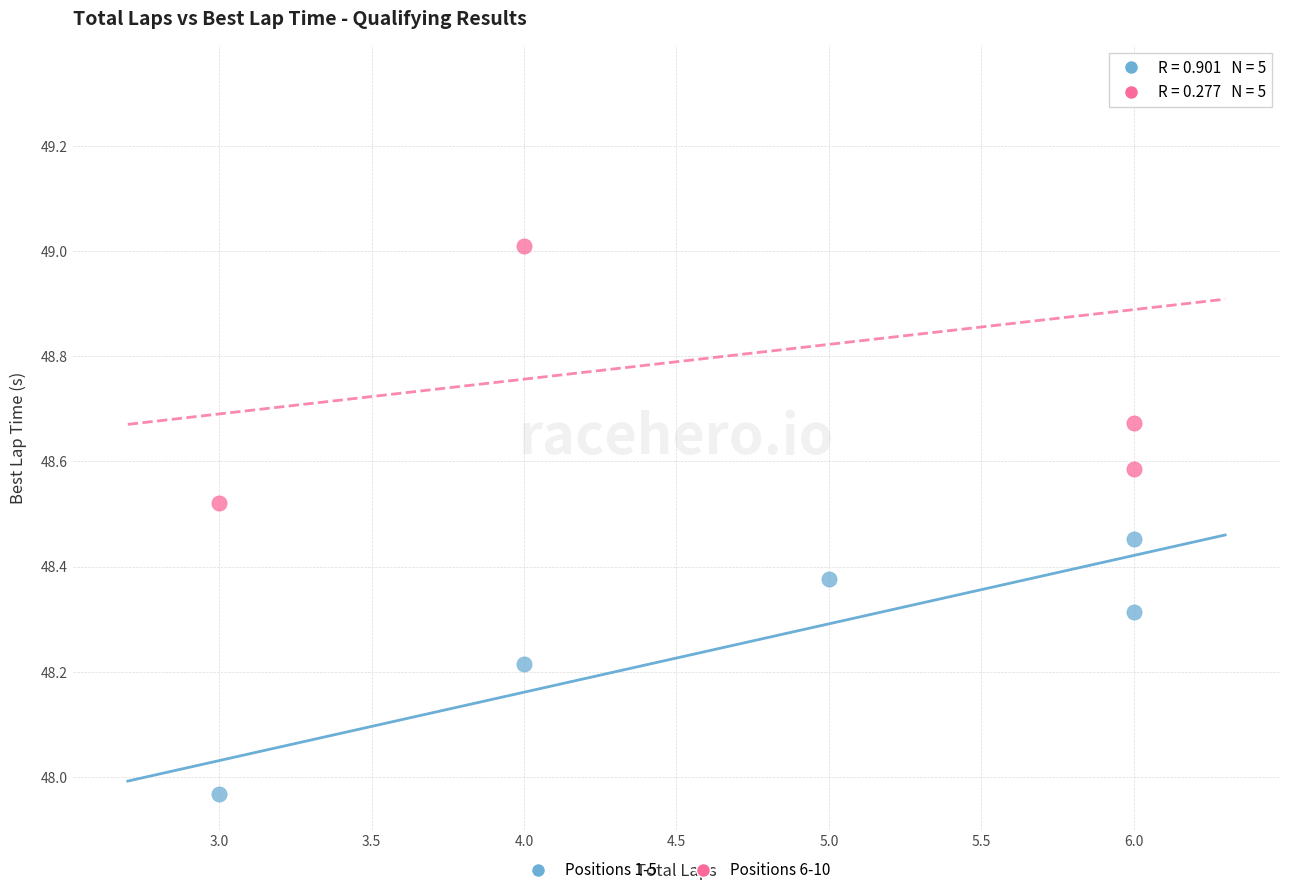

Which series has the largest Y range (max minus min)?

Positions 6-10